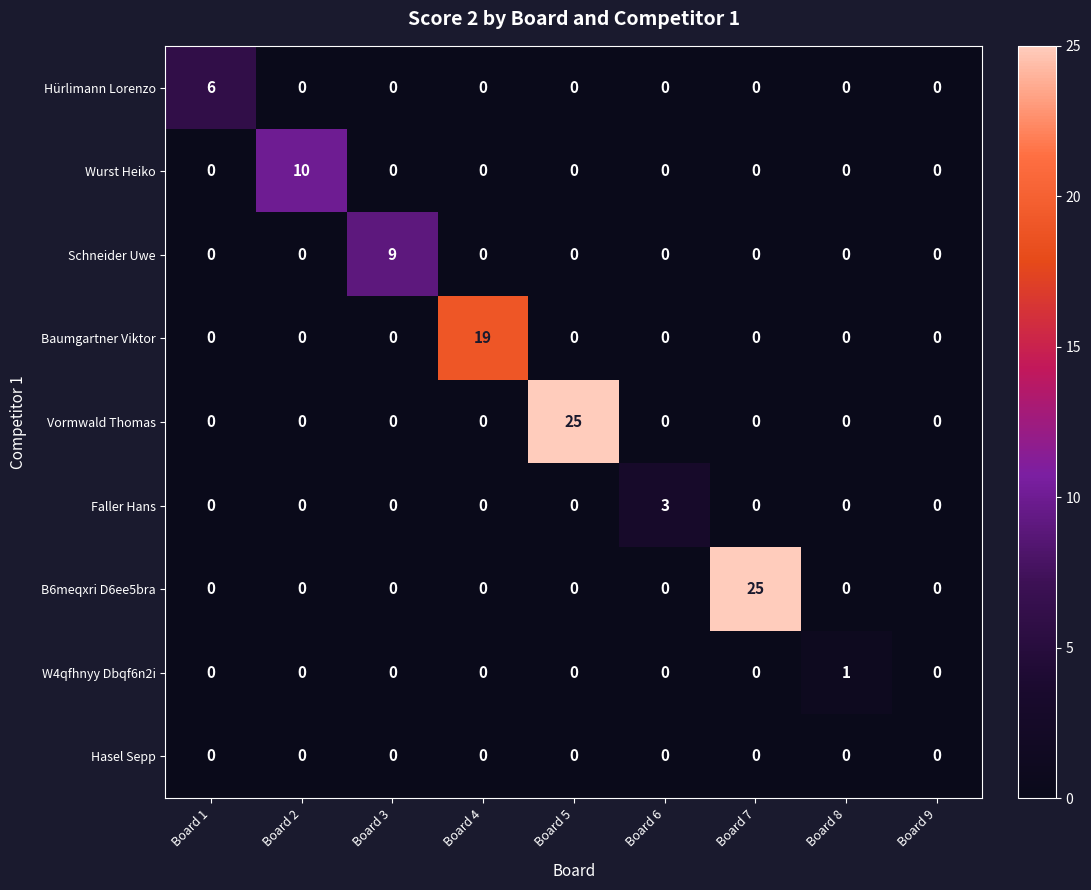

What is the greatest value displayed?

25